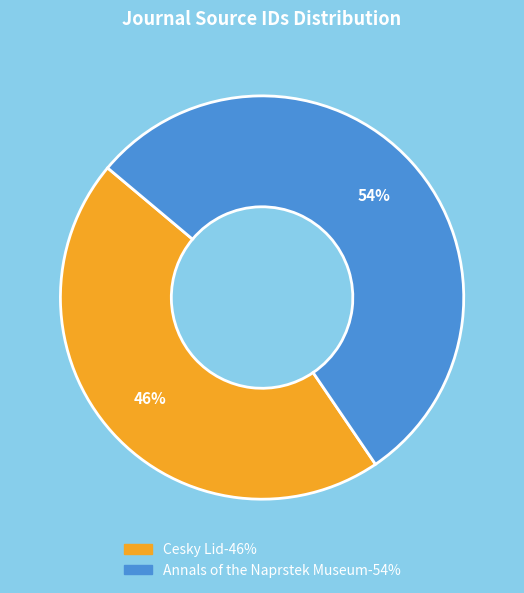

Is the sum of Cesky Lid and Annals of the Naprstek Museum greater than half?

Yes